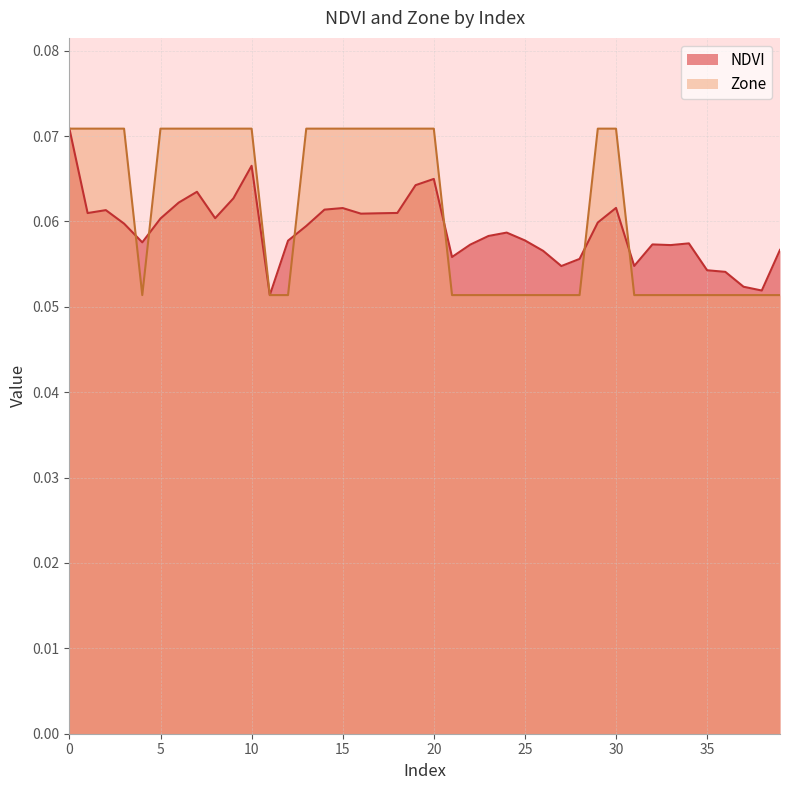

After their last crossing, which series has the higher values: NDVI or Zone?

NDVI